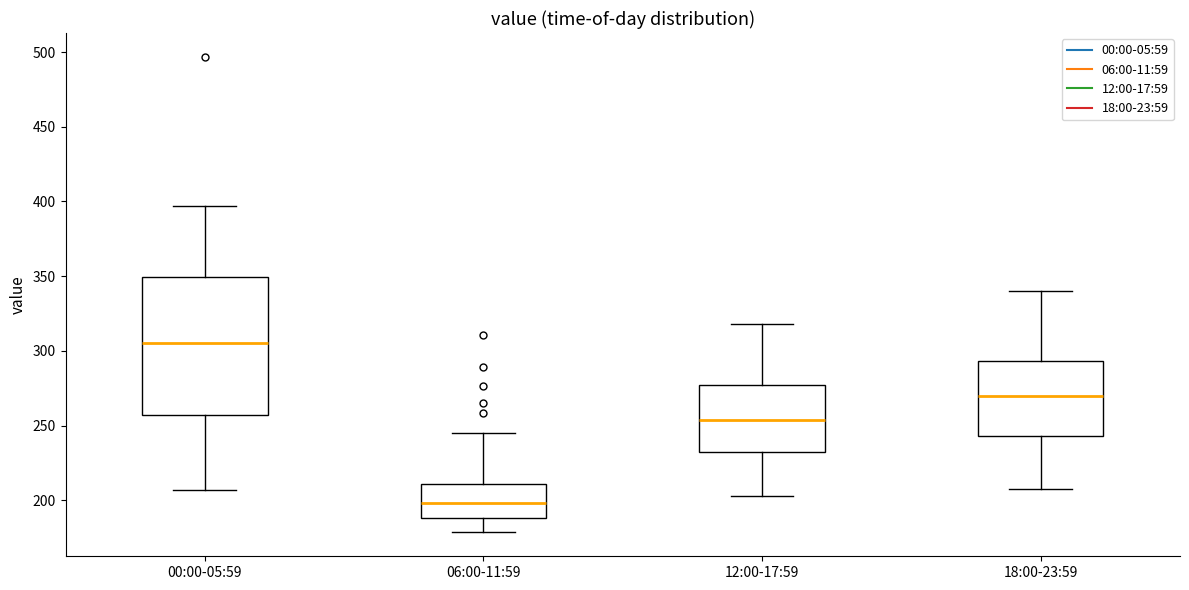

Which box is the tallest, from its lower edge to its upper edge?

00:00-05:59